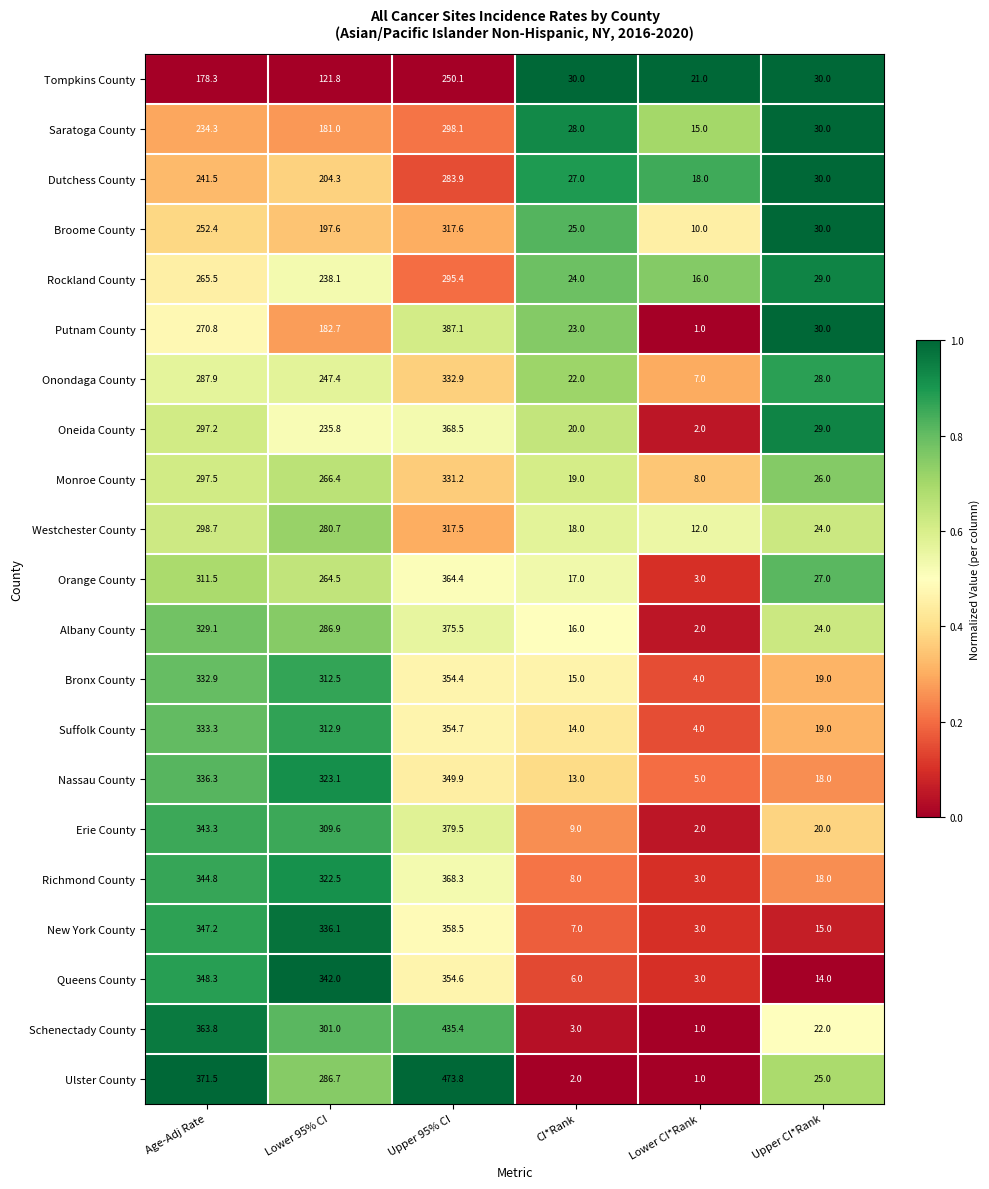

List the labels in order of Ulster County value, largest first.

Upper 95% CI, Age-Adj Rate, Lower 95% CI, Upper CI*Rank, CI*Rank, Lower CI*Rank